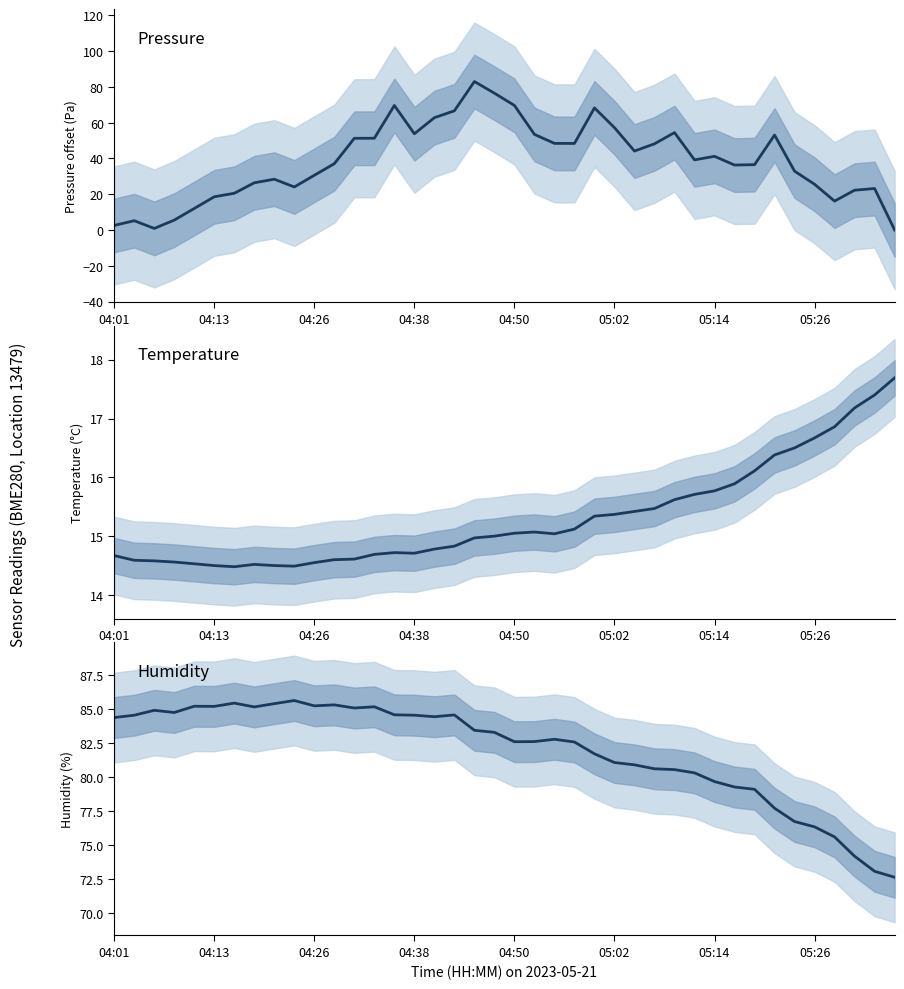

What position from the left is 24?

25